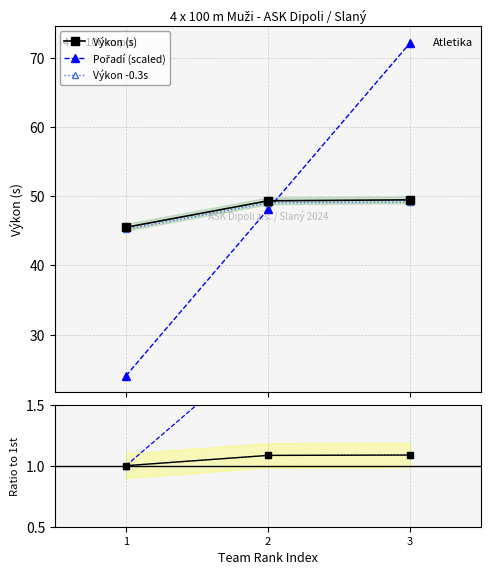

How many lines are shown in the chart?

6